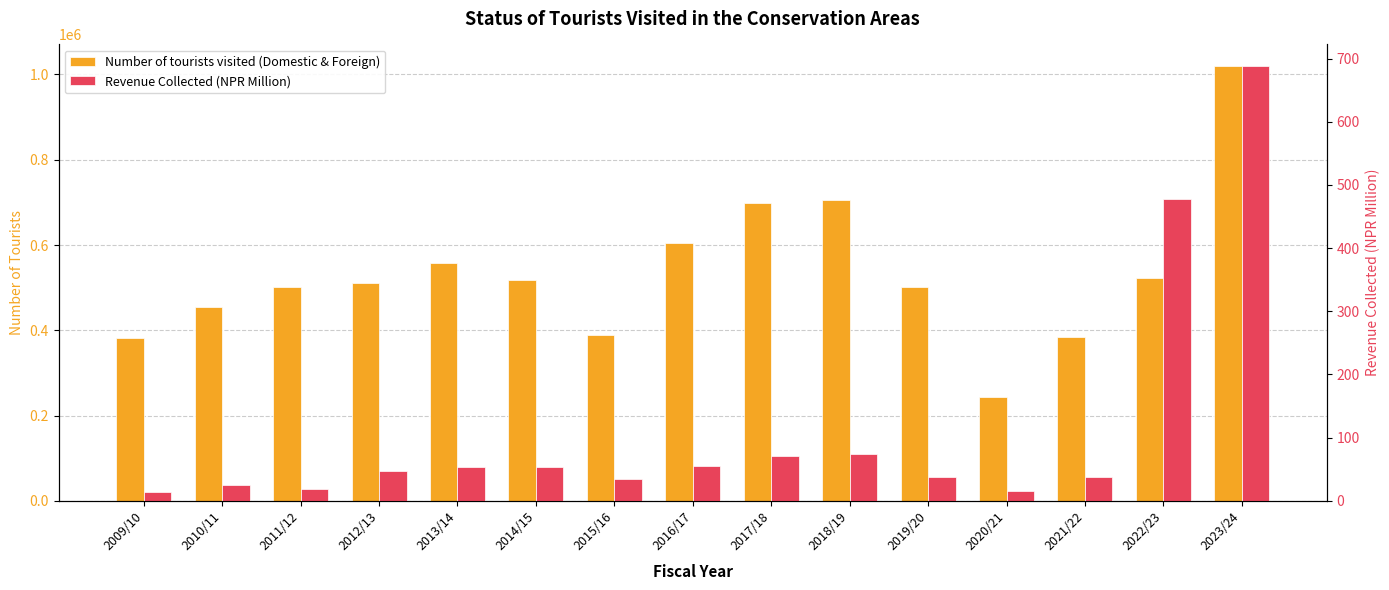

How many bars are there in each group?

2